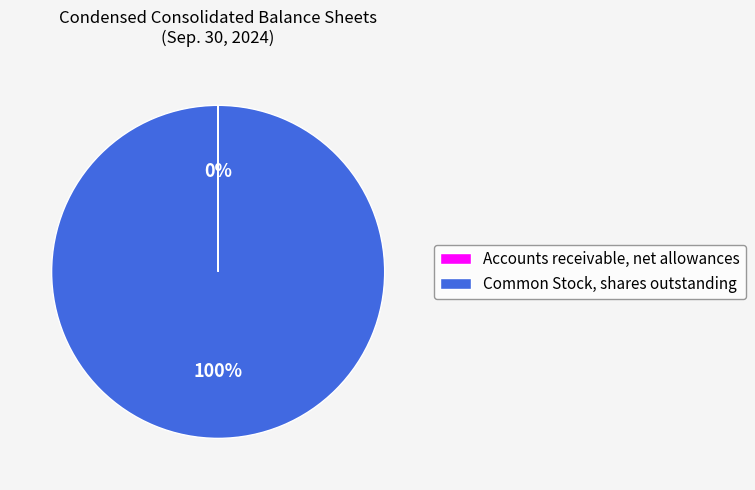

What is the largest slice in the pie chart?

Common Stock, shares outstanding